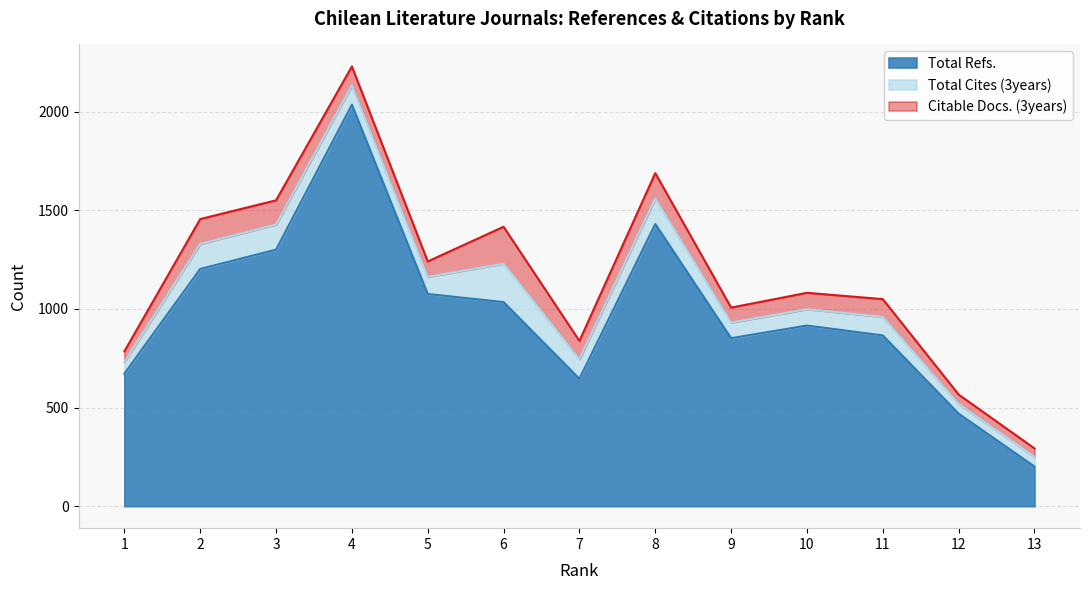

What is the difference between the maximum and minimum values in the Citable Docs. (3years) series?

144